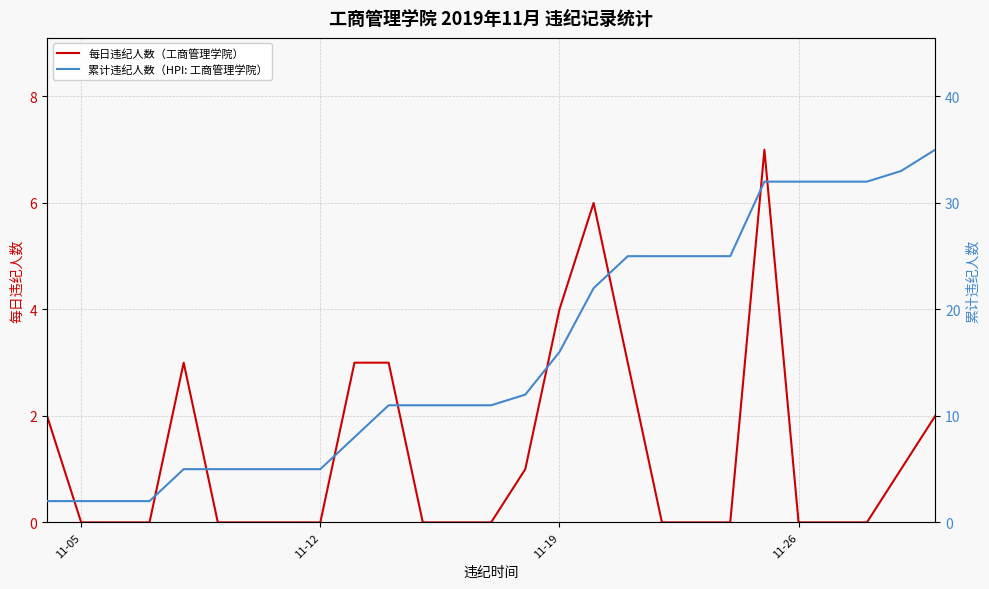

True or false: 每日违纪人数（工商管理学院） has a value of 0 at 11-05.

True